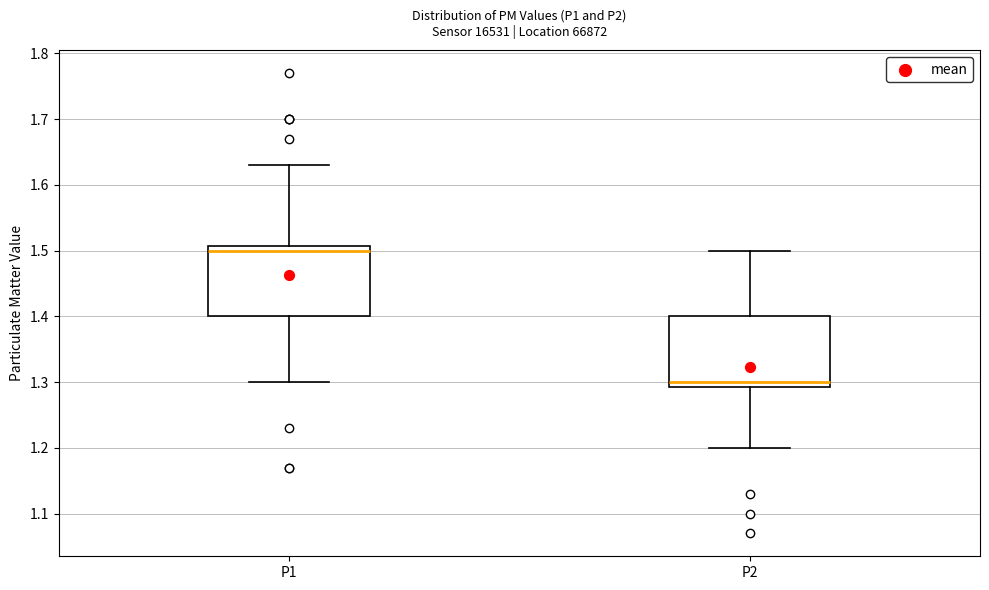

Reading left to right, transcribe this box plot: for each box, give where its median line is, the range the box spans, and where its two whiskers end, as read against the y-axis. The values are not printed on the chart, so give them approximately, as read against the axis.

P1: median 1.50, box 1.40 to 1.51, whiskers 1.30 to 1.63
P2: median 1.30, box 1.29 to 1.40, whiskers 1.20 to 1.50